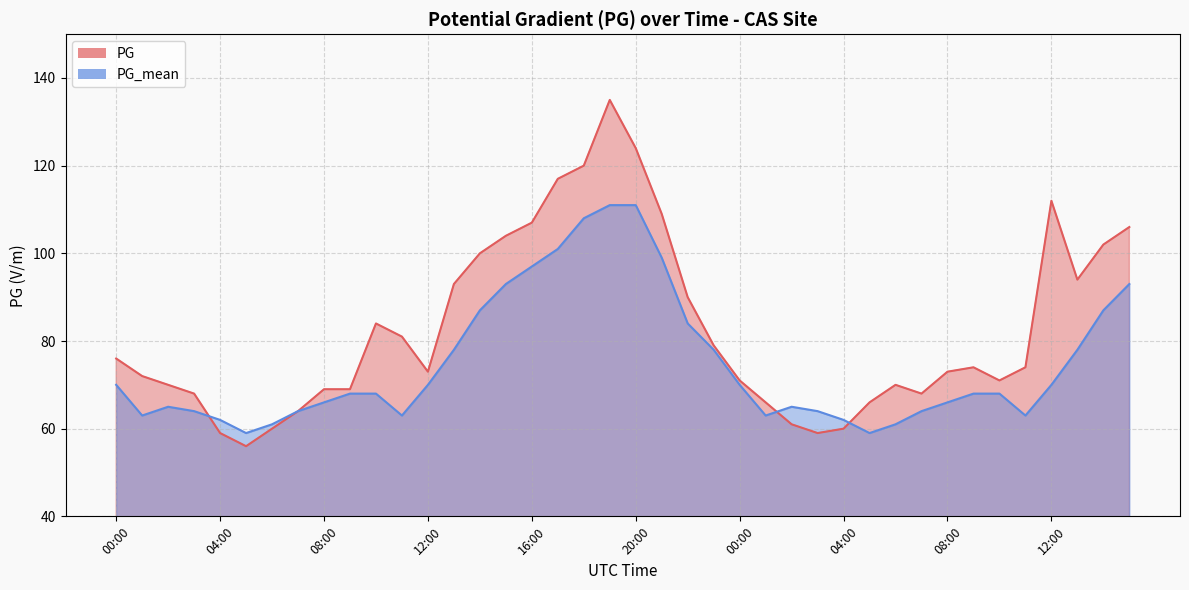

What is the value of the PG_mean point at the 8th from the left?

64